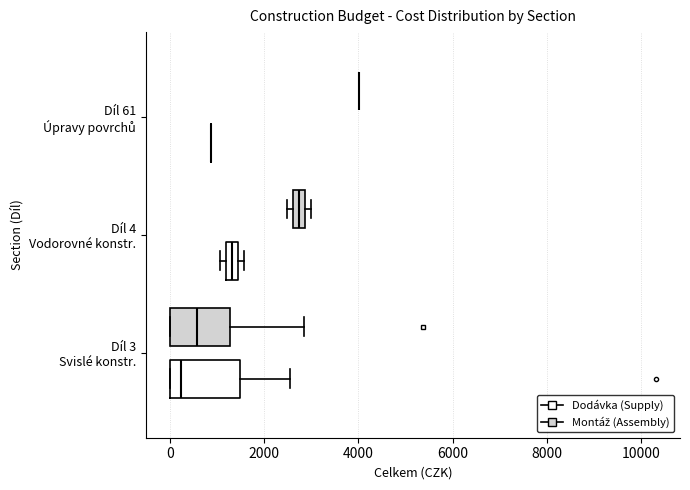

Which box is the widest, from its left edge to its right edge?

Díl 3 Svislé konstr. (Dodávka (Supply))